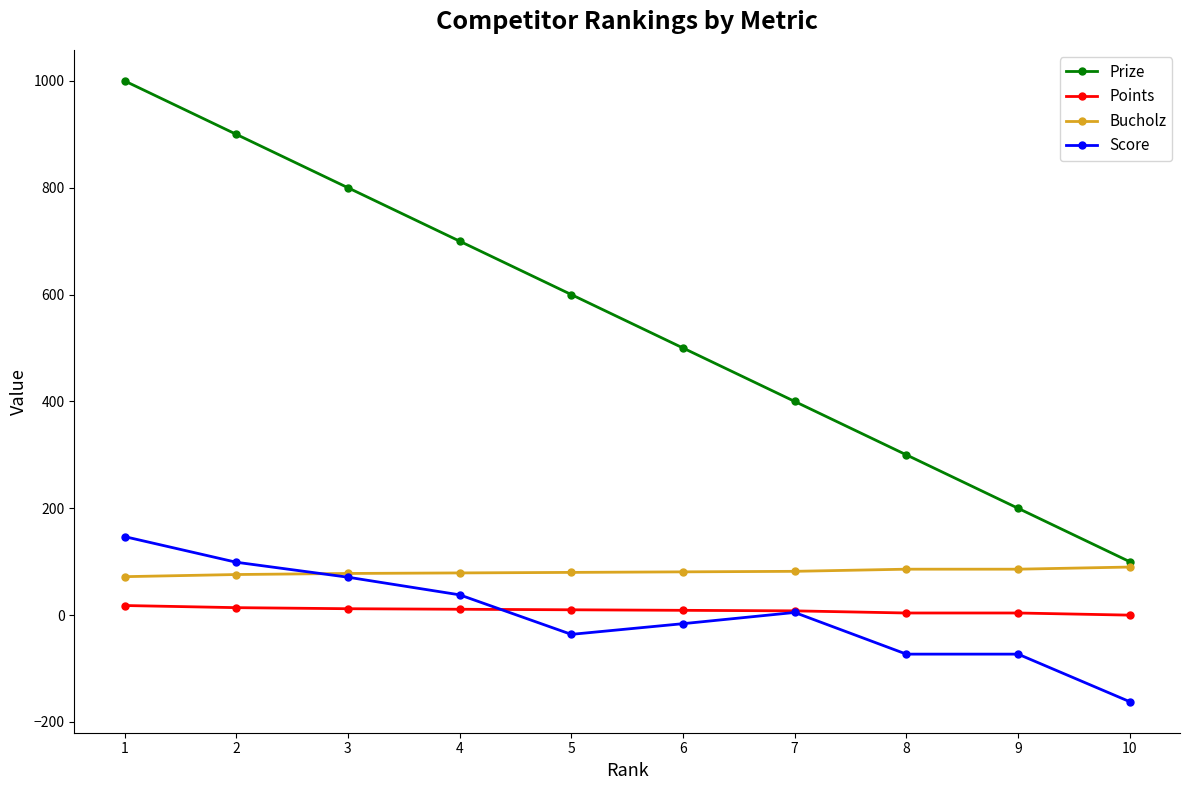

What is the smallest value displayed?

-162